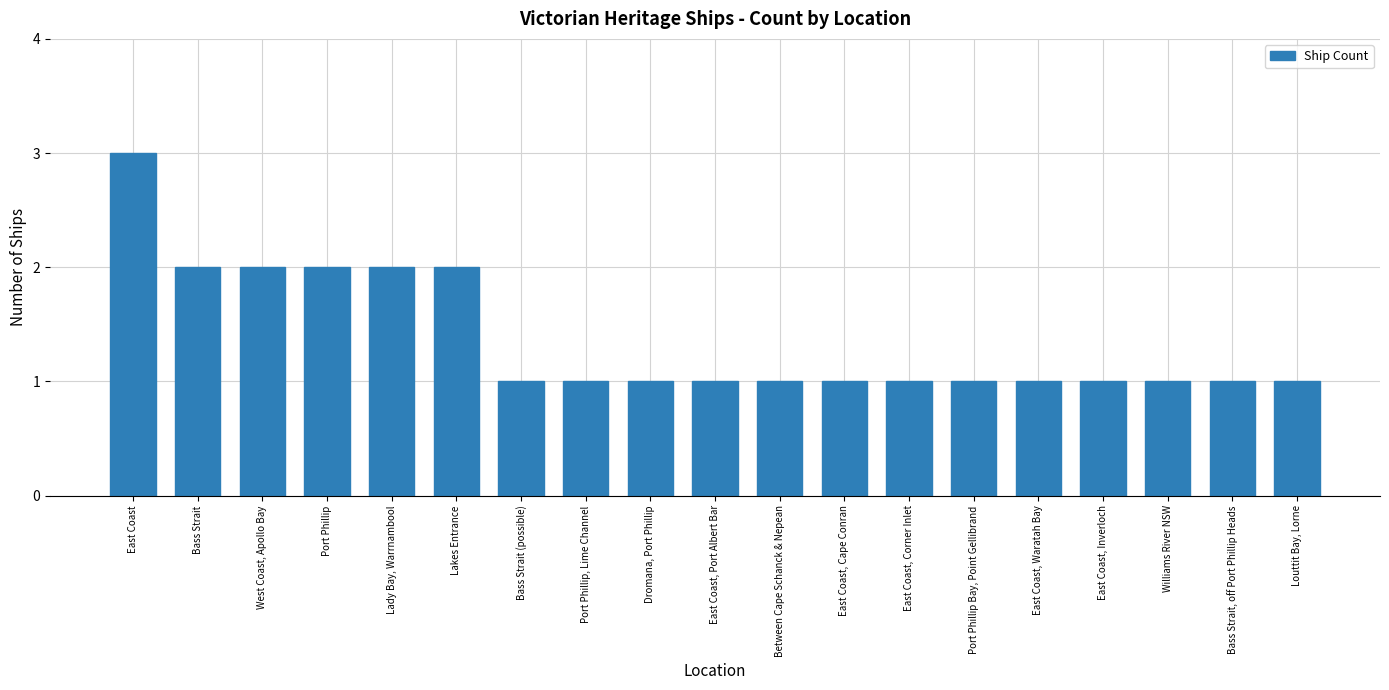

Which has a higher value, Bass Strait, off Port Phillip Heads or Port Phillip?

Port Phillip